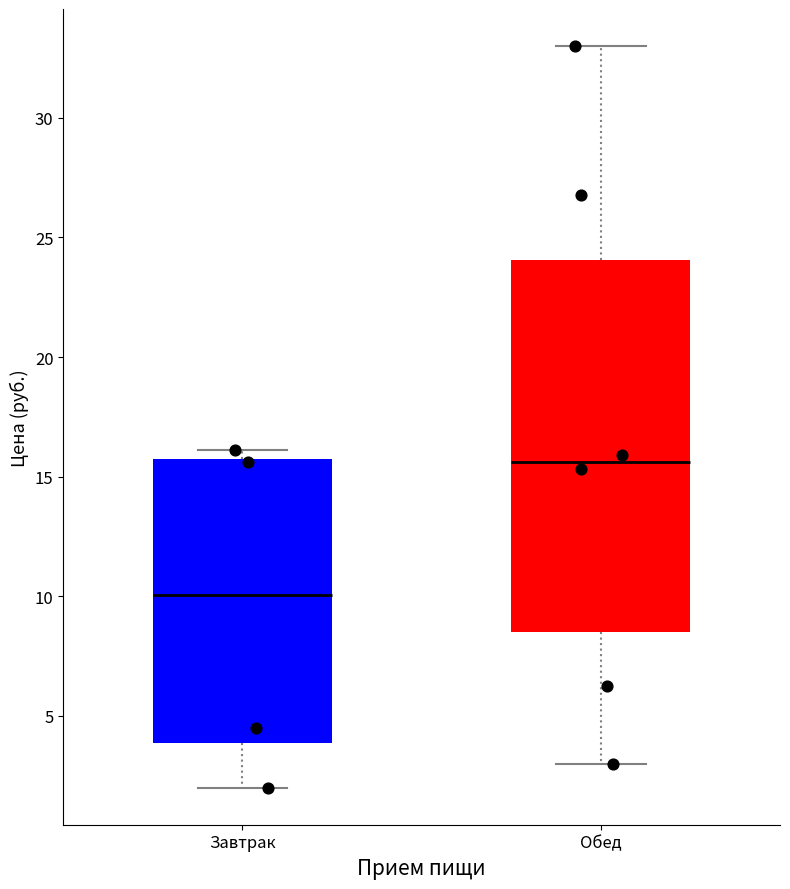

Which box is the tallest, from its lower edge to its upper edge?

Обед